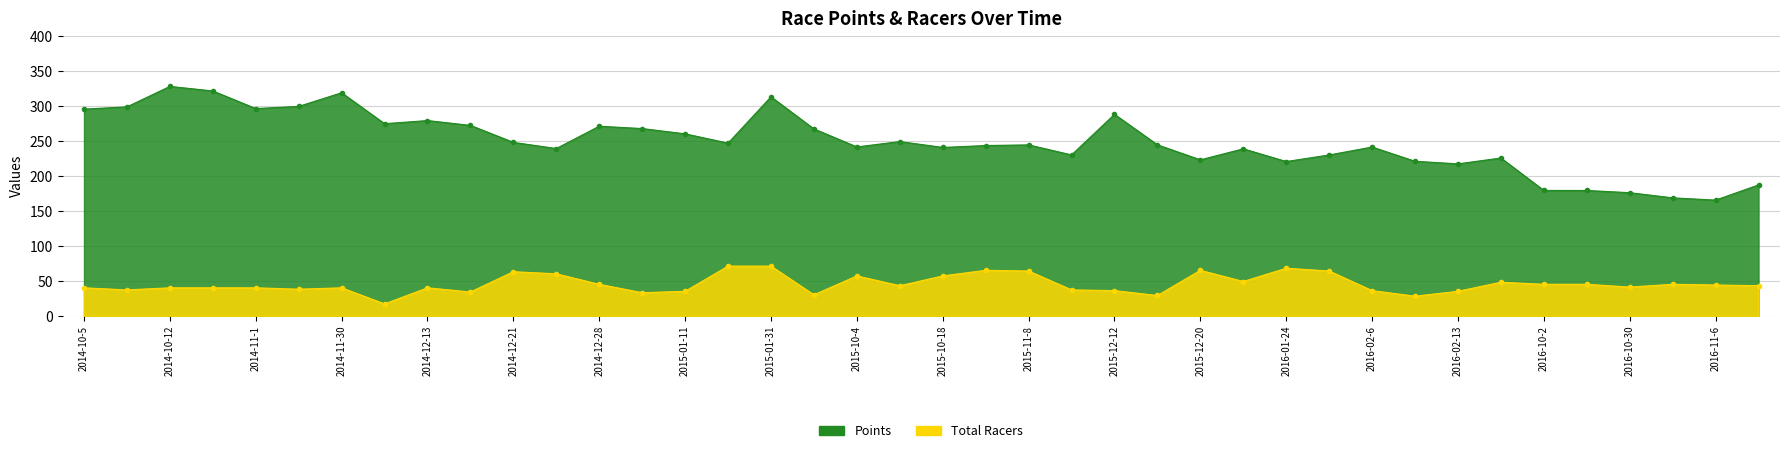

What is the highest value of the Points series?

327.8